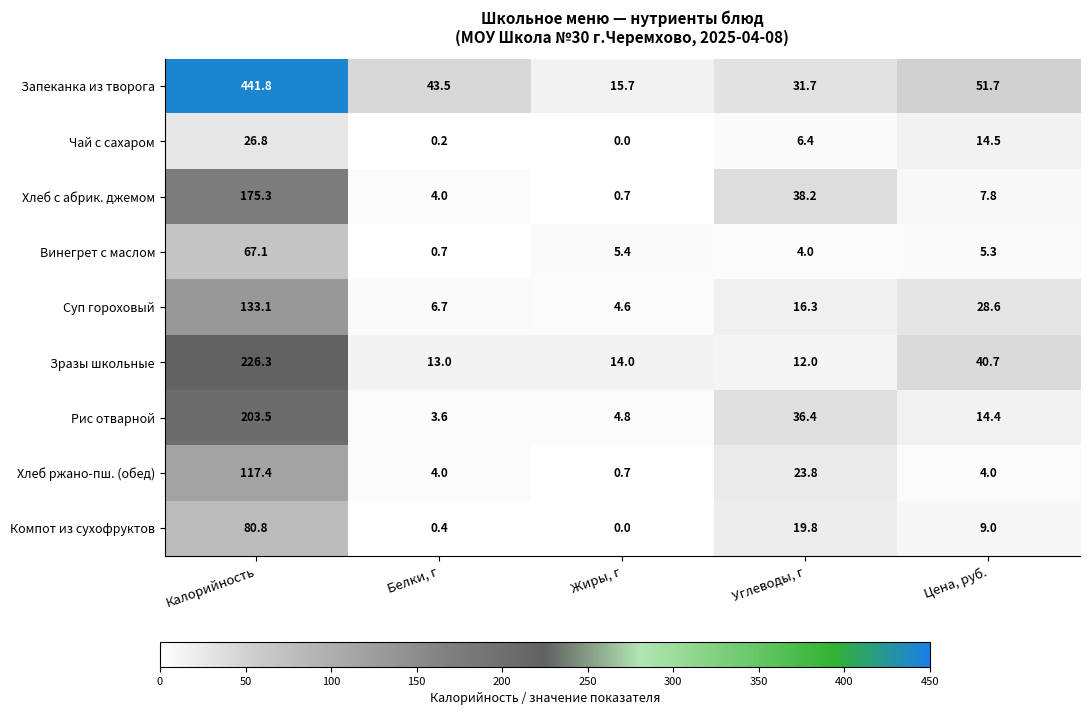

At how many categories does at least one series exceed 94?

1